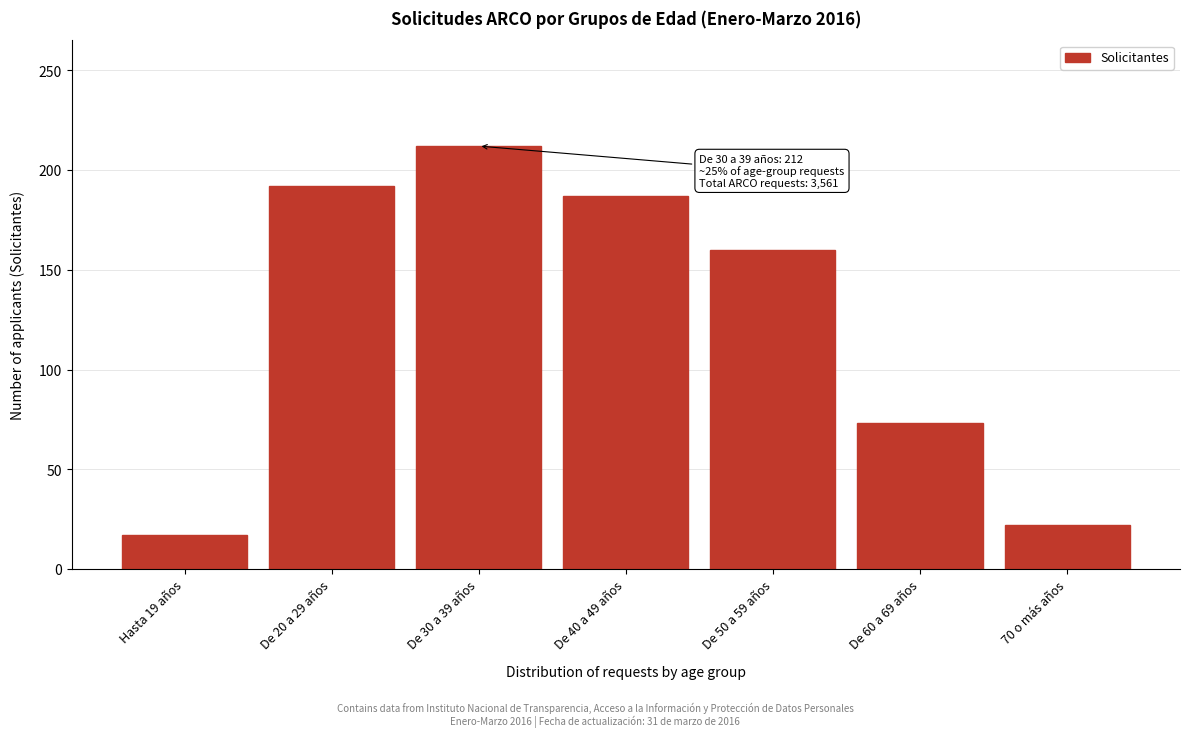

Reading left to right, list all the values displayed in this chart.

17	192	212	187	160	73	22